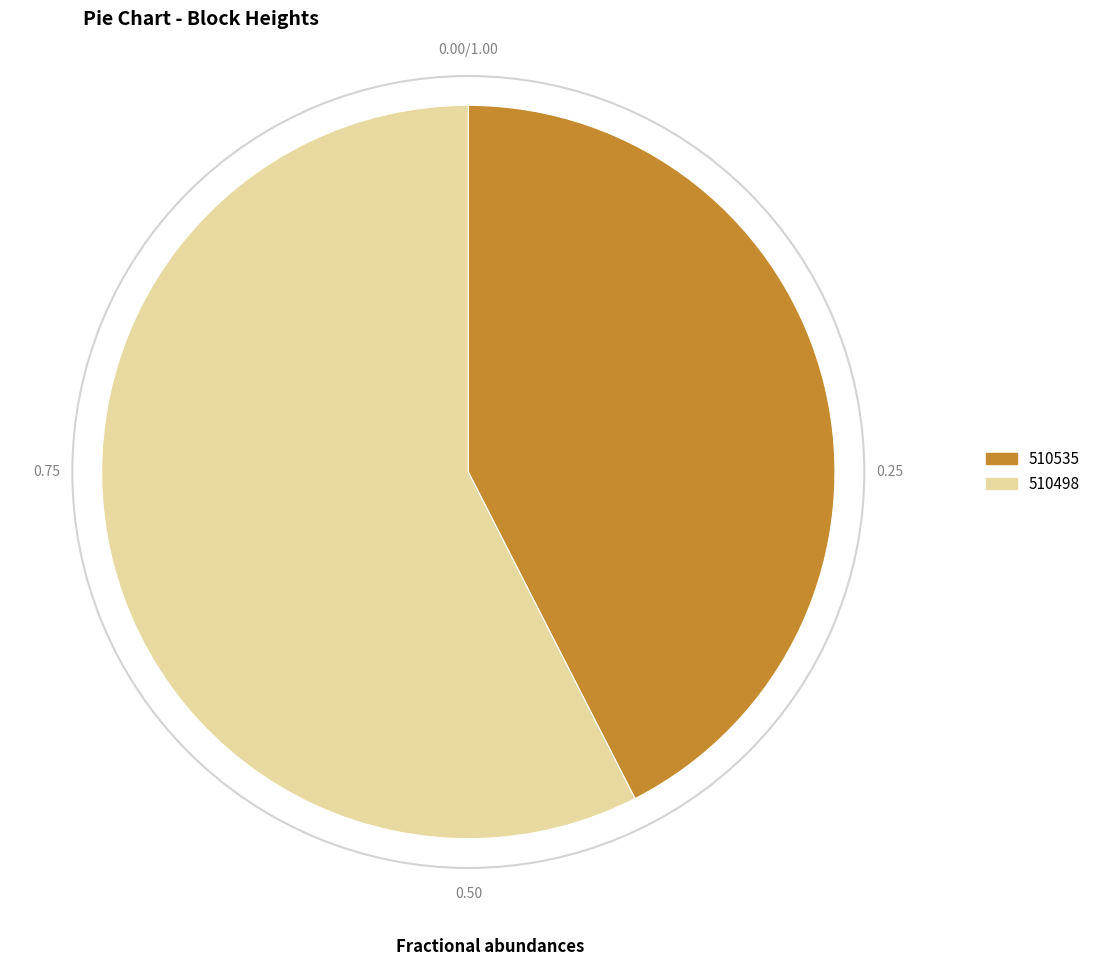

Between 510535 and 510498, which is larger?

510498